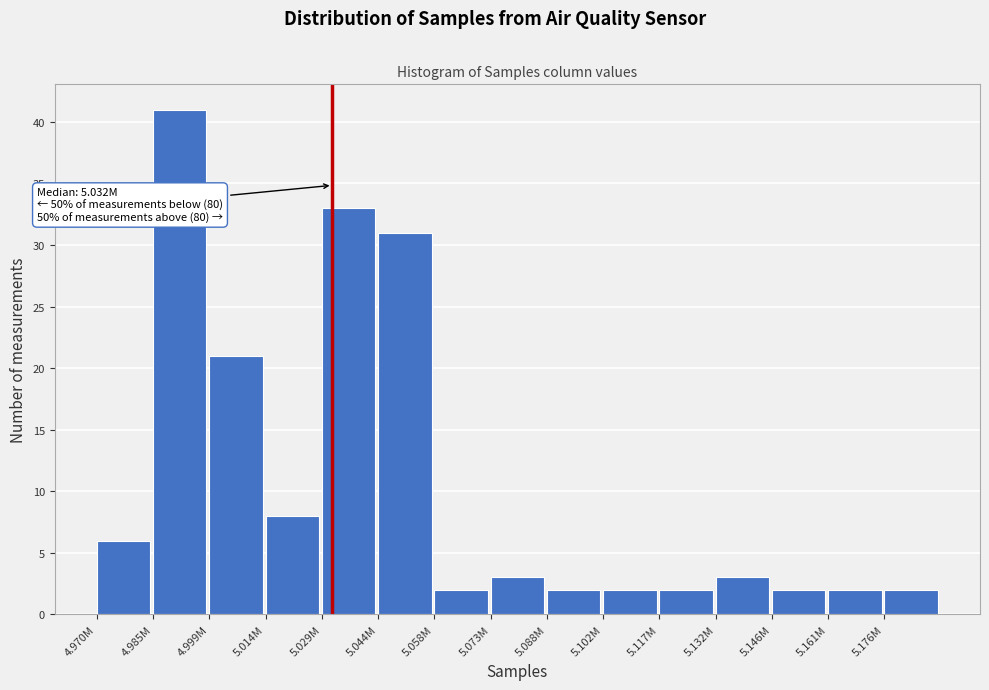

Reading right to left, transcribe all the data shown in this chart.

2	2	2	3	2	2	2	3	2	31	33	8	21	41	6